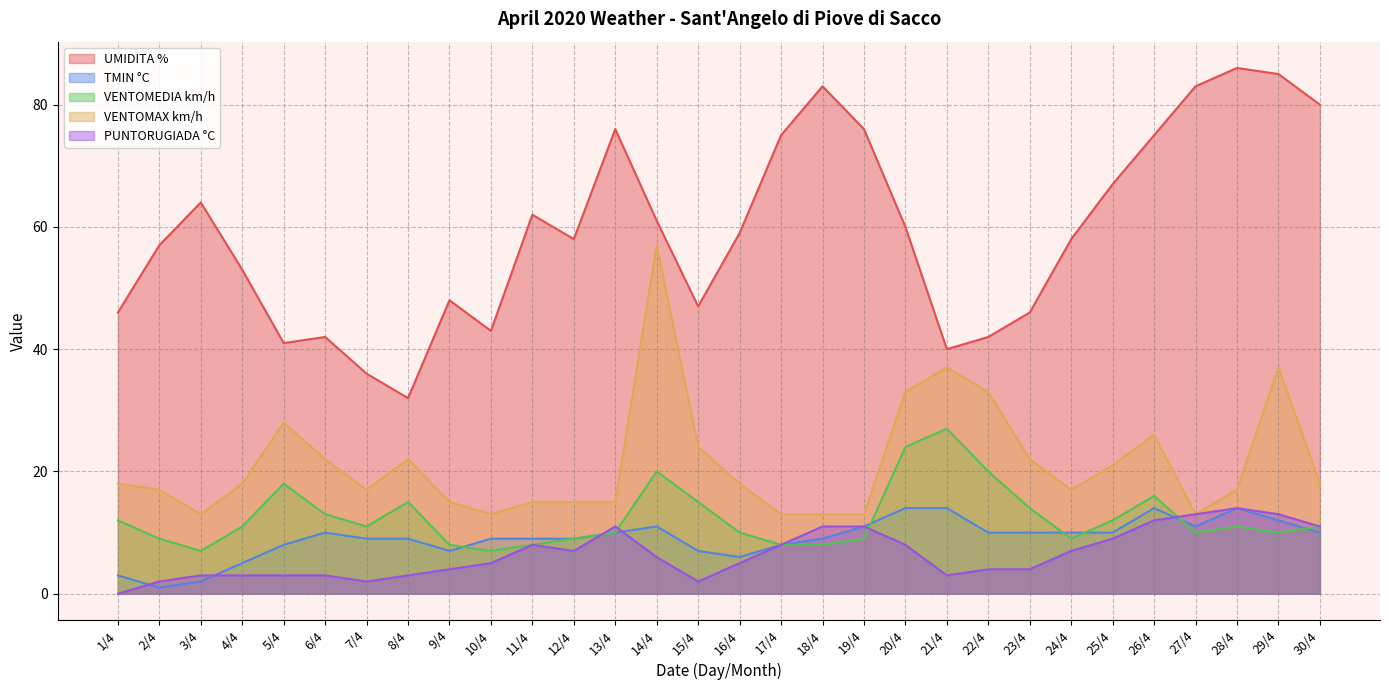

Between 10/4 and 29/4, which series saw the biggest shift?

UMIDITA %